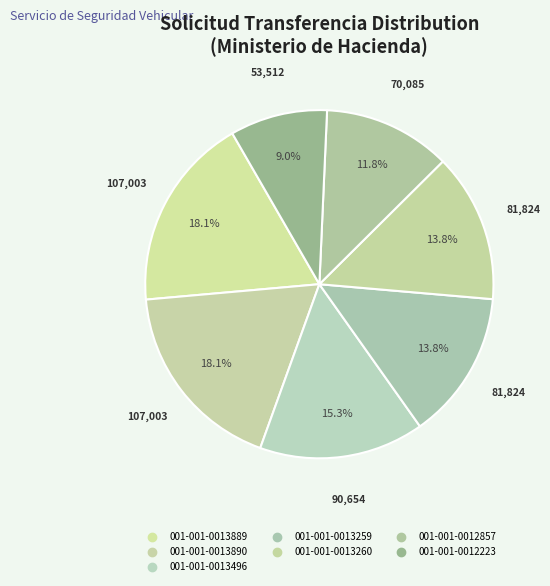

Does 001-001-0013890 represent more than half of the total?

No